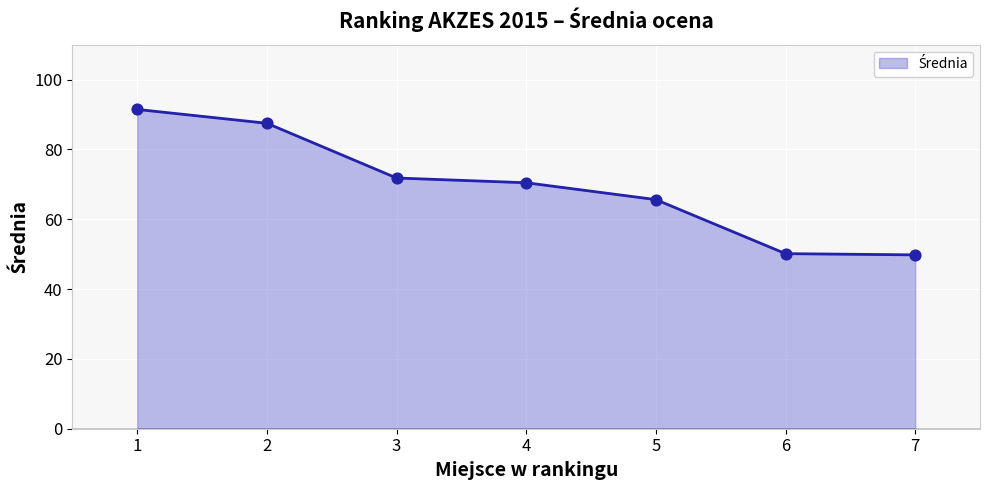

Which has a higher value, 5 or 6?

5